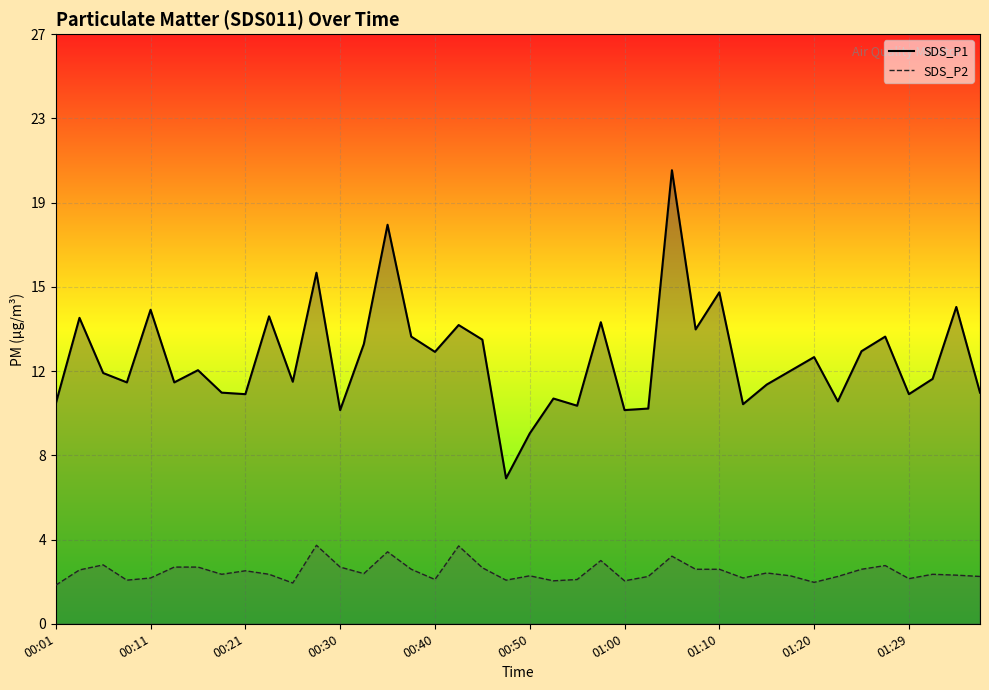

What is the label of the 4th point from the left?

00:30